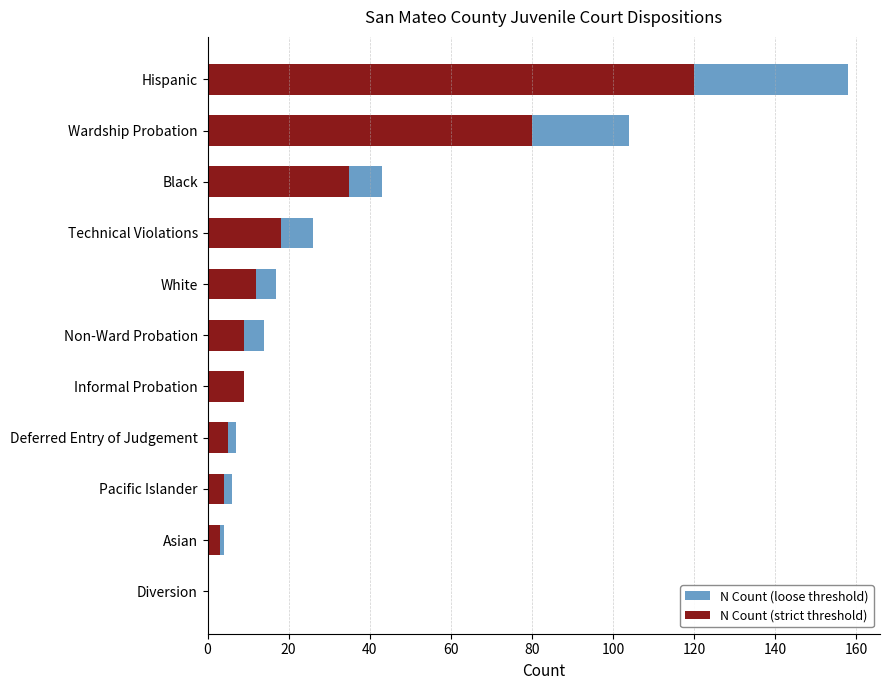

The N Count (loose threshold) series shows 1 at Pacific Islander. True or false?

False